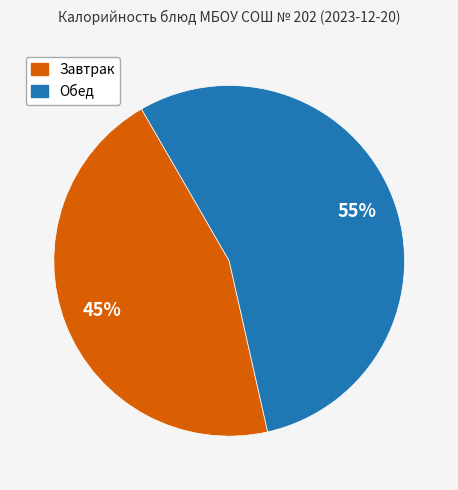

Rank the categories by value from highest to lowest.

Обед, Завтрак